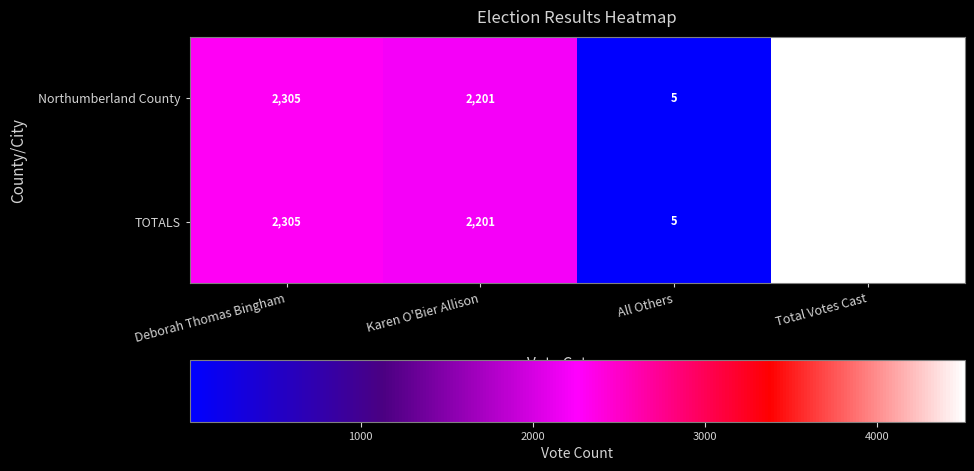

At how many categories does at least one series exceed 2028?

3